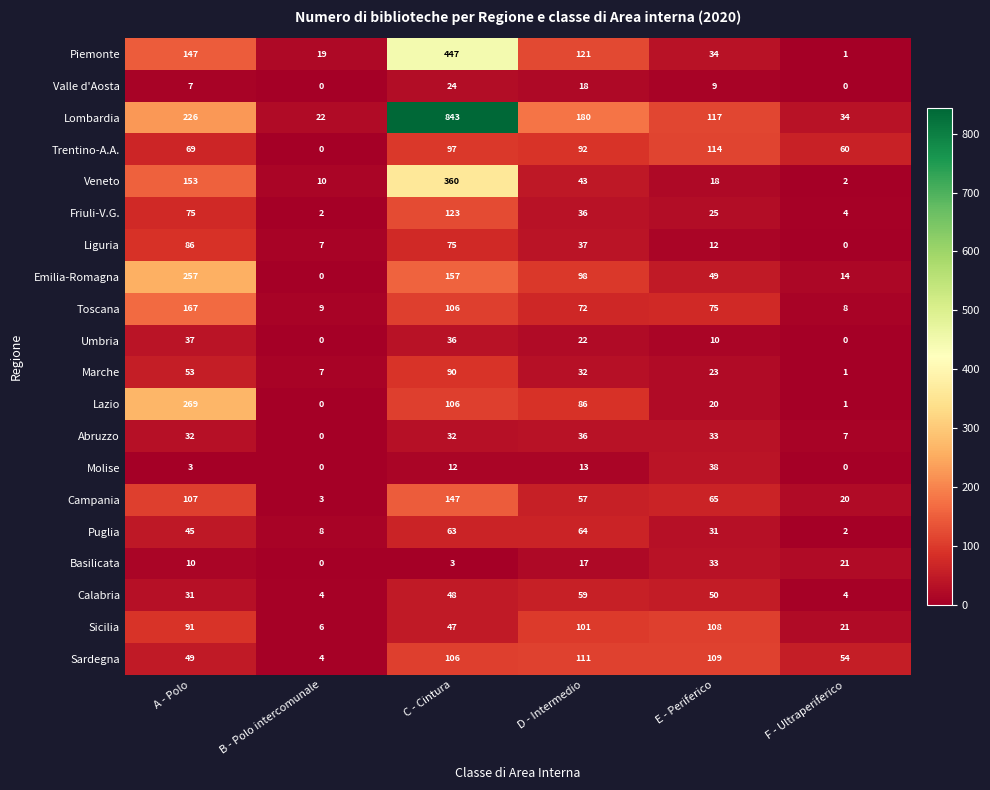

What is the difference between the maximum and minimum values in the Marche series?

89